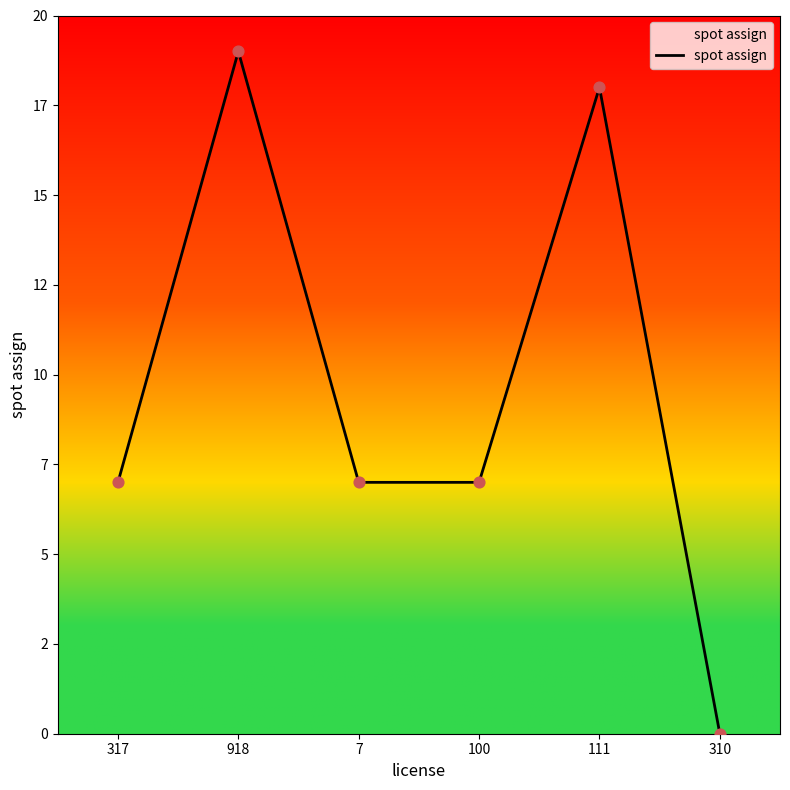

Between 111 and 317, which is larger?

111